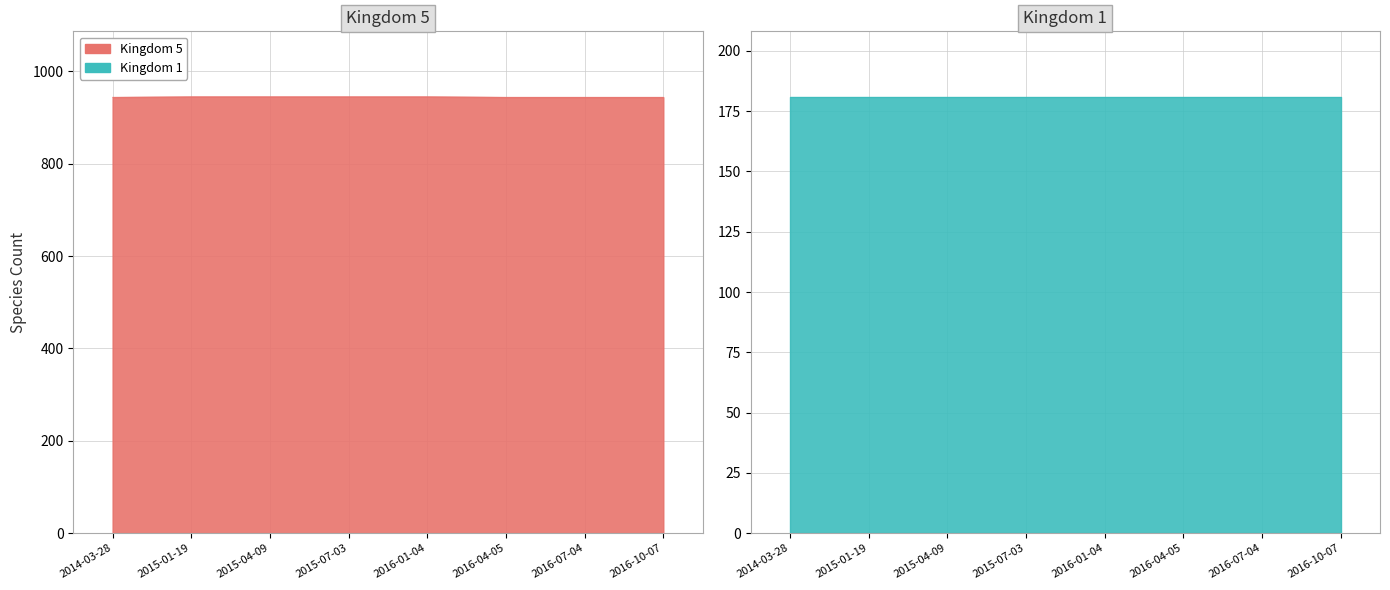

What is the difference between the maximum and minimum values in the Kingdom 5 series?

1